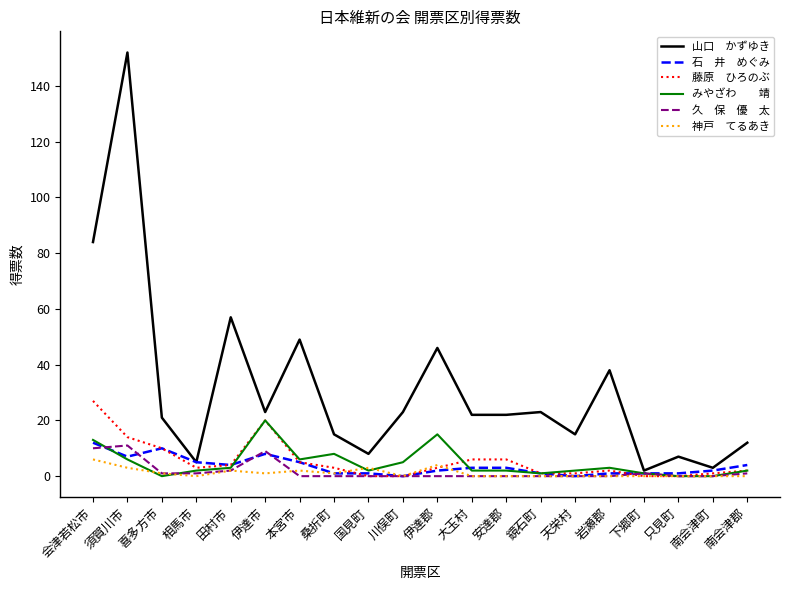

What is the spread (max minus min) of values at 川俣町?

23